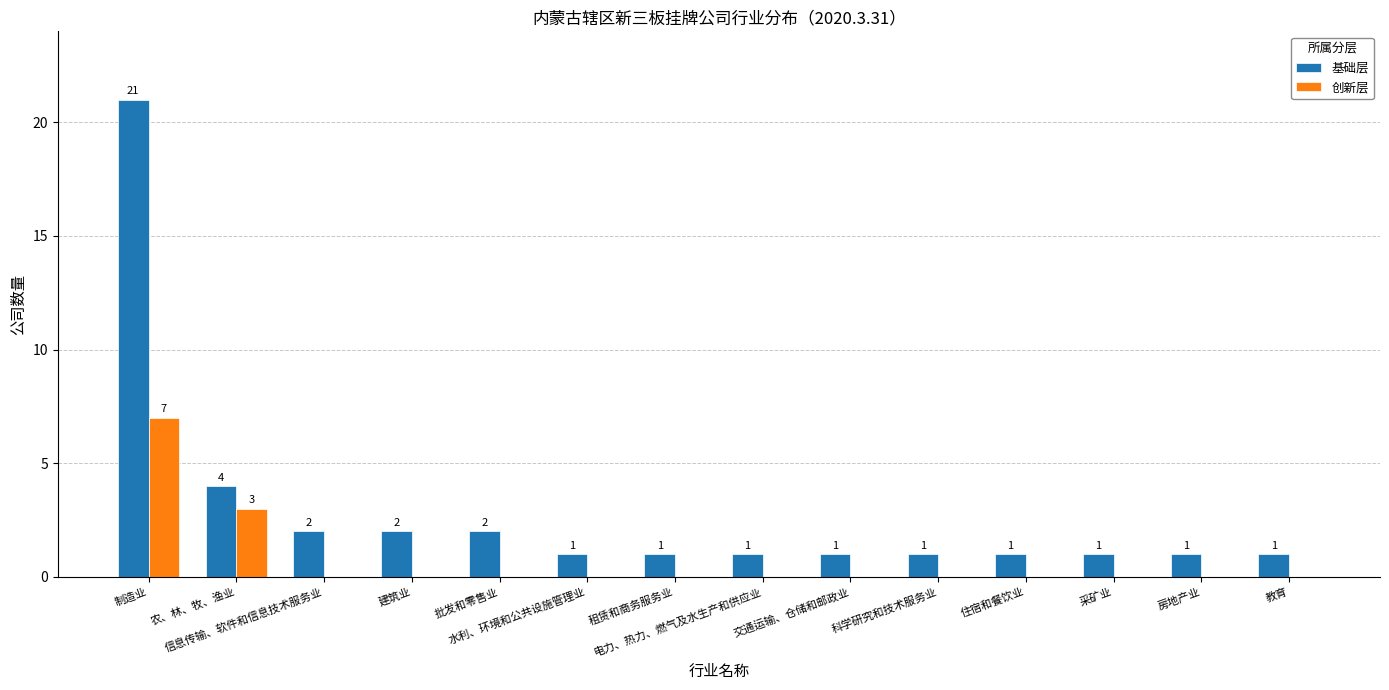

How many categories are shown in the chart?

14